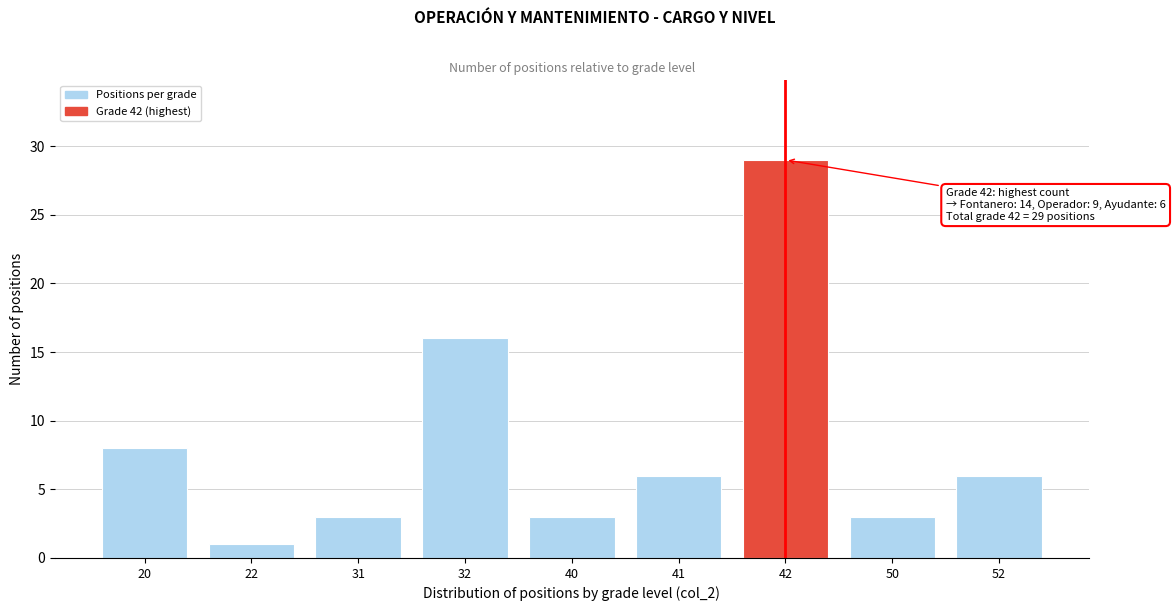

Reading right to left, extract all data points from this chart.

52=6	50=3	42=29	41=6	40=3	32=16	31=3	22=1	20=8